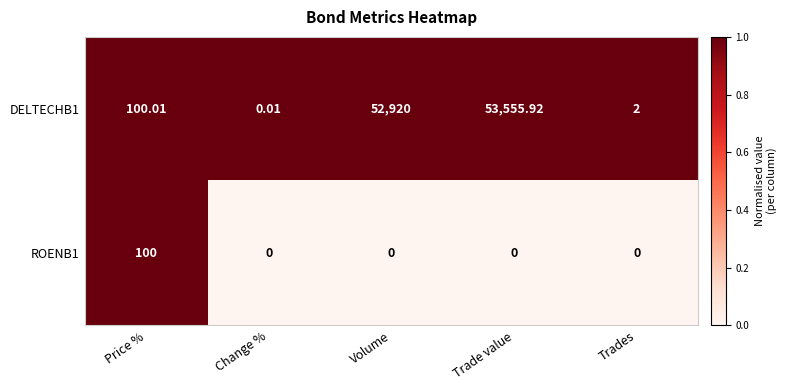

List the series in order of their peak value, lowest first.

ROENB1, DELTECHB1